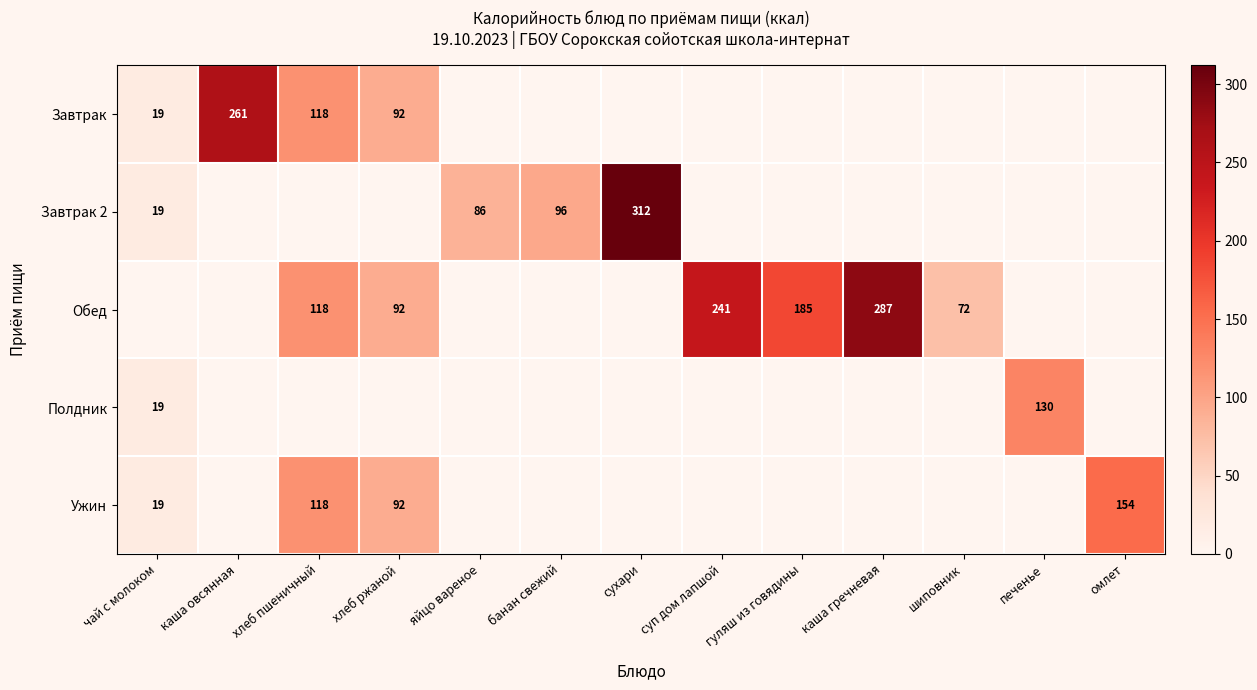

Is the value of Завтрак 2 at сухари greater than the value of Обед at суп дом лапшой?

Yes